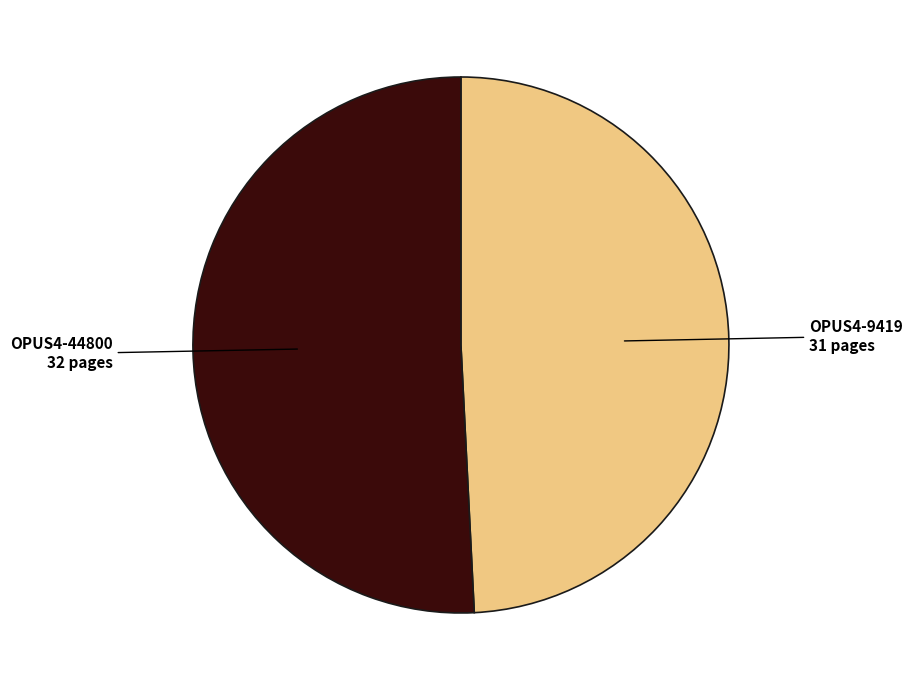

How many slices are in this pie chart?

2